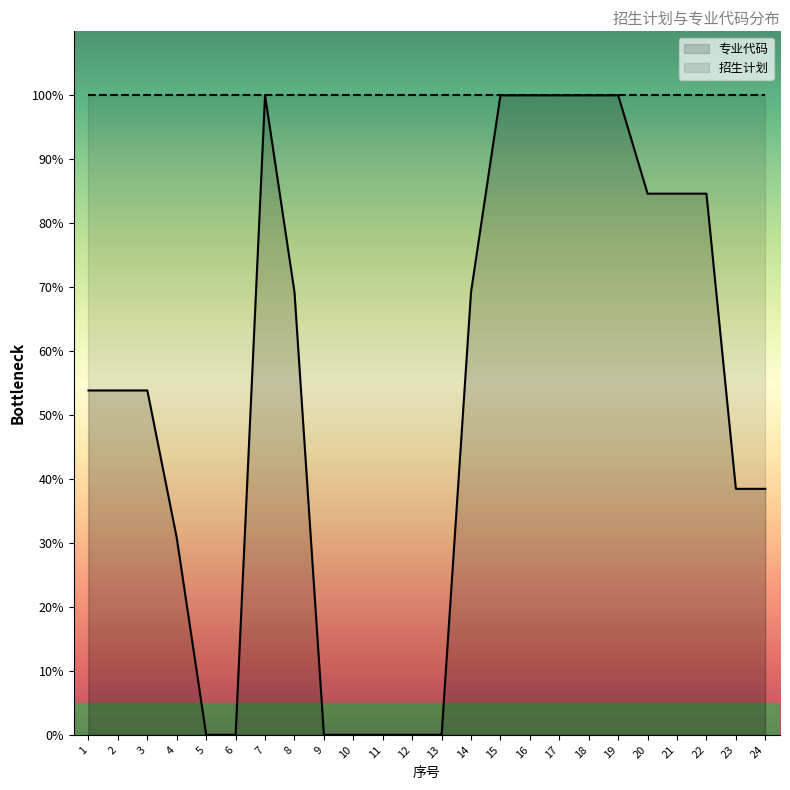

Reading left to right, transcribe all the data shown in this chart.

1=53.8	2=53.8	3=53.8	4=30.8	5=0.0	6=0.0	7=100.0	8=69.2	9=0.0	10=0.0	11=0.0	12=0.0	13=0.0	14=69.2	15=100.0	16=100.0	17=100.0	18=100.0	19=100.0	20=84.6	21=84.6	22=84.6	23=38.5	24=38.5